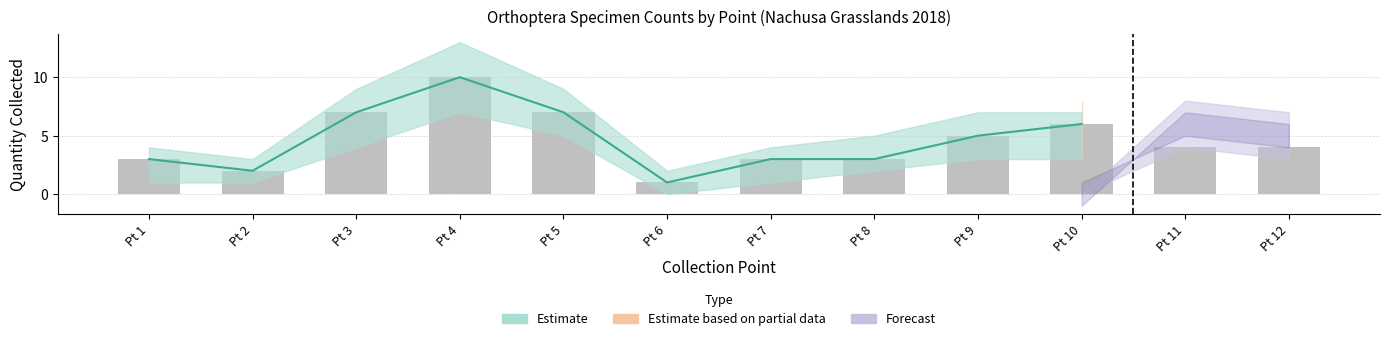

What is the difference between the second highest and minimum values?

6